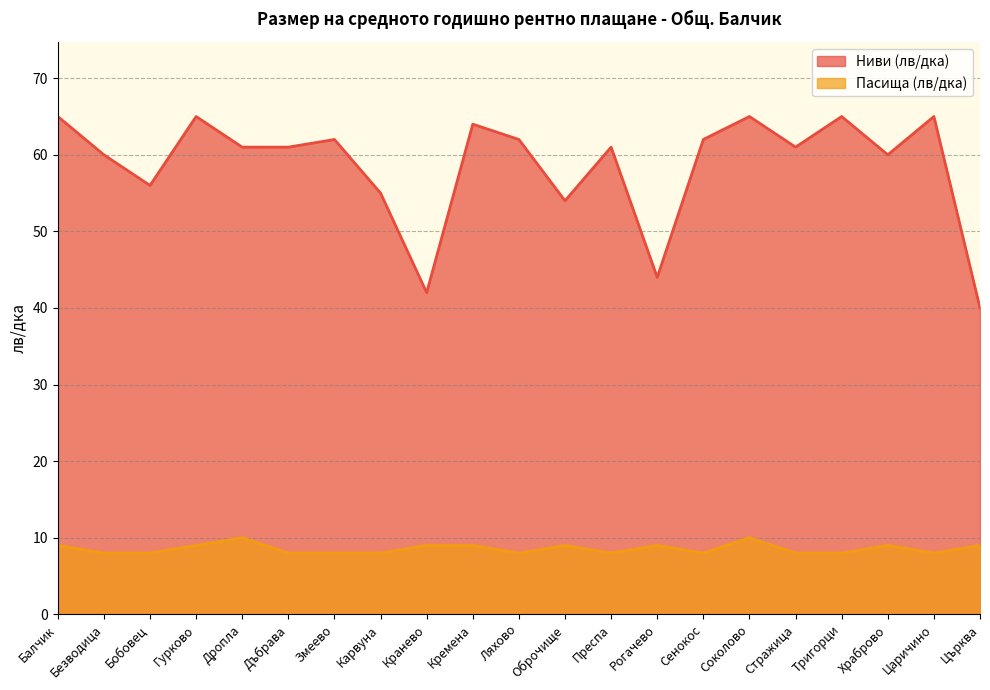

How many lines are shown in the chart?

2